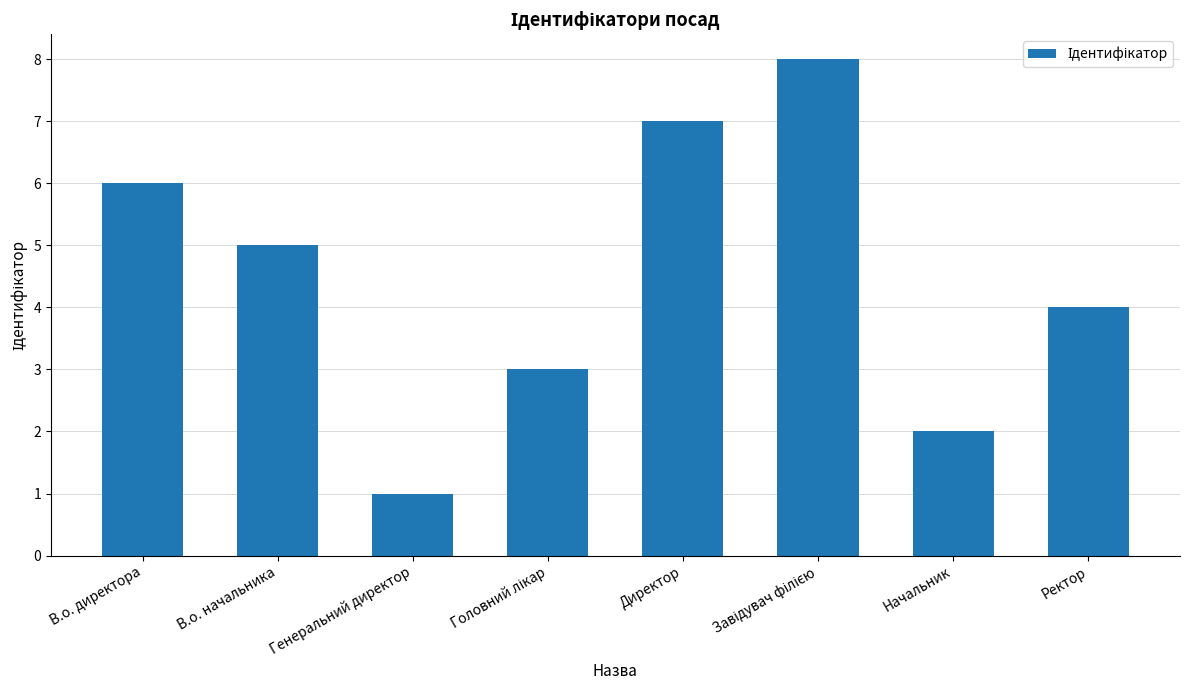

What is the ratio of the value at Директор to the value at В.о. директора?

1.2